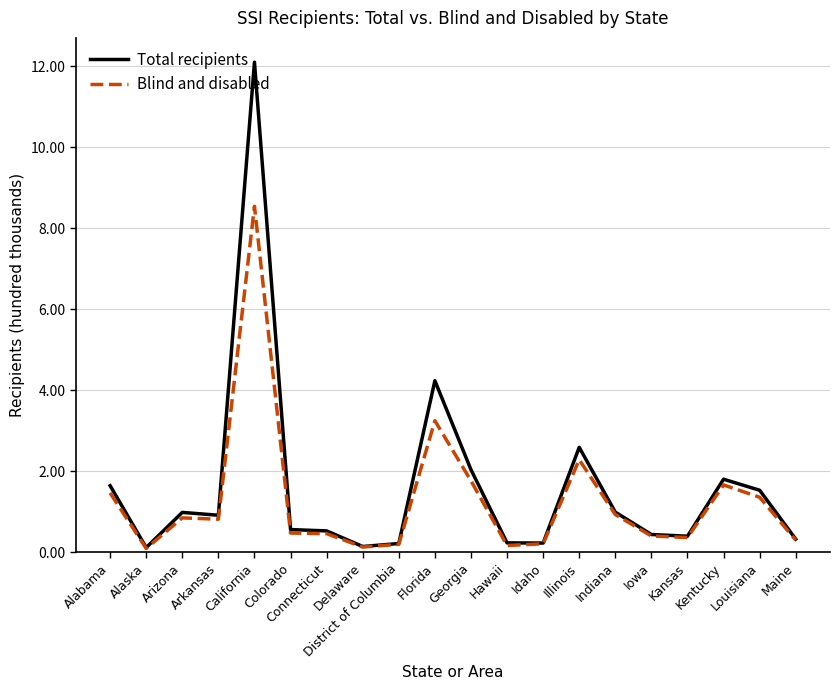

Rank the series by their maximum value, from highest to lowest.

Total recipients, Blind and disabled